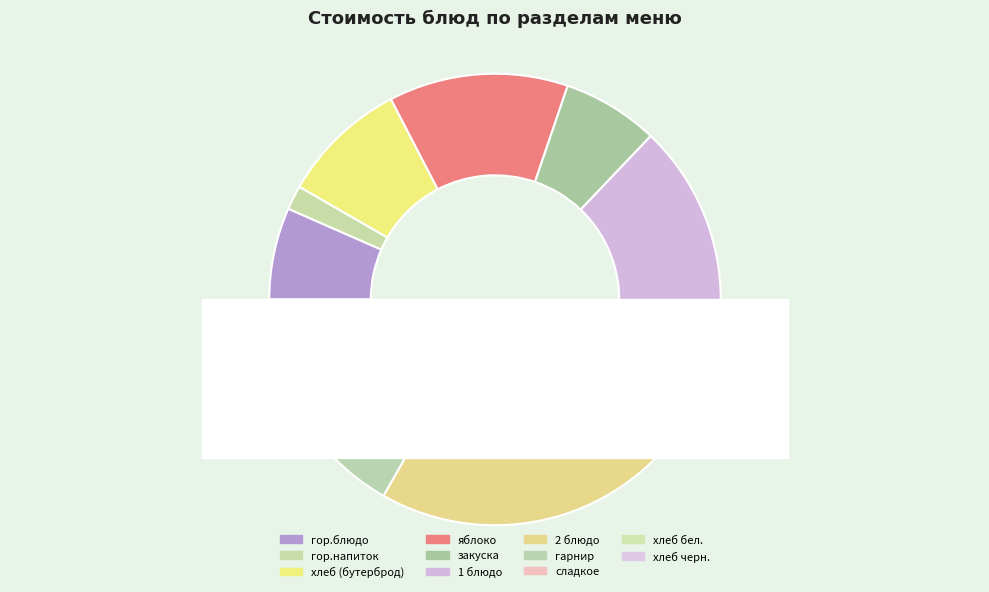

What is the total percentage of 2 блюдо and гор.напиток?

26.4%